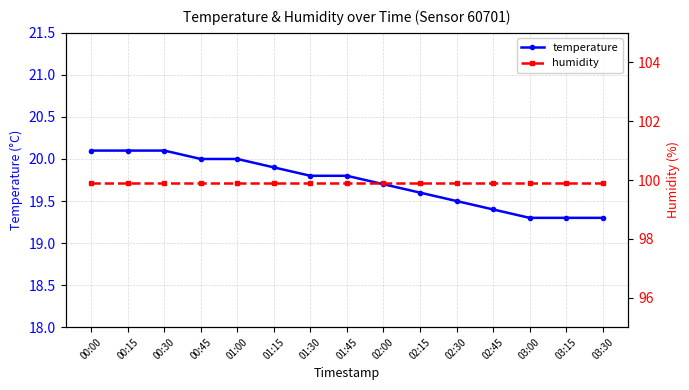

What is the difference between the temperature values at 03:00 and 01:15?

0.6